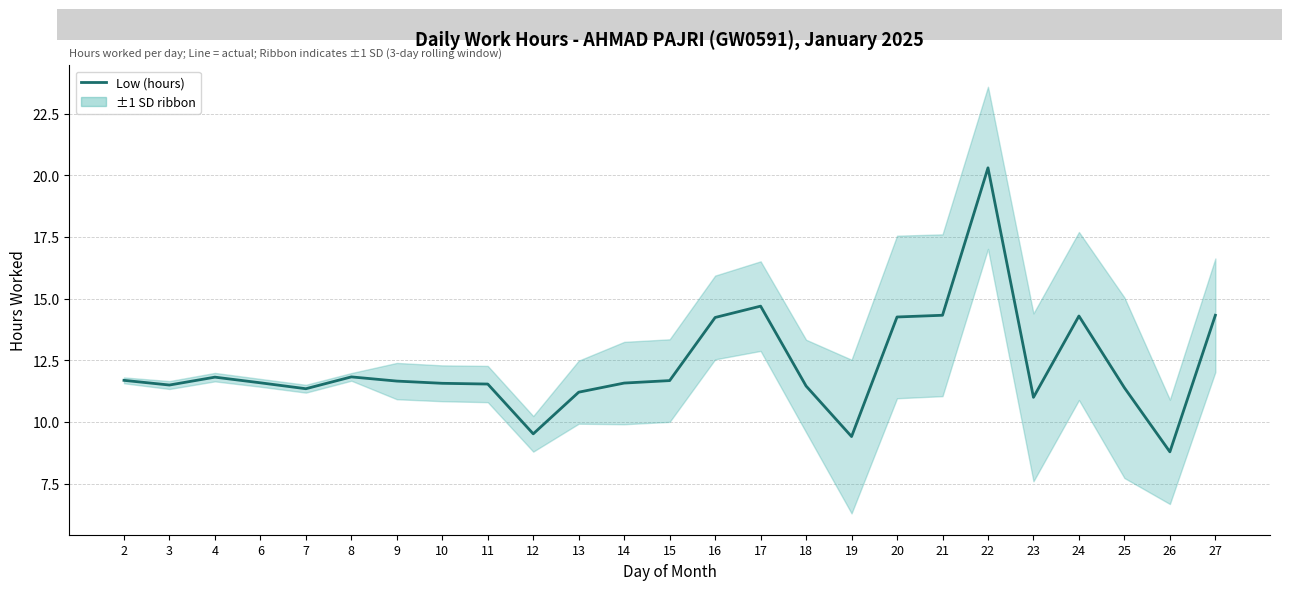

What is the value of the 16th point from the left?

11.5